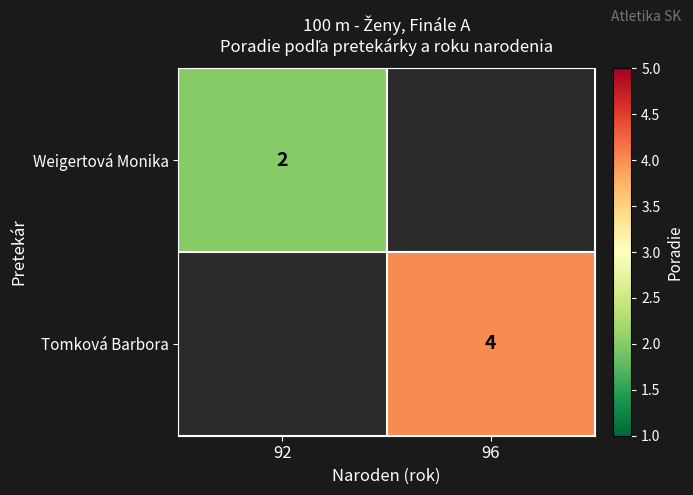

What is the minimum value shown in the chart?

2.0